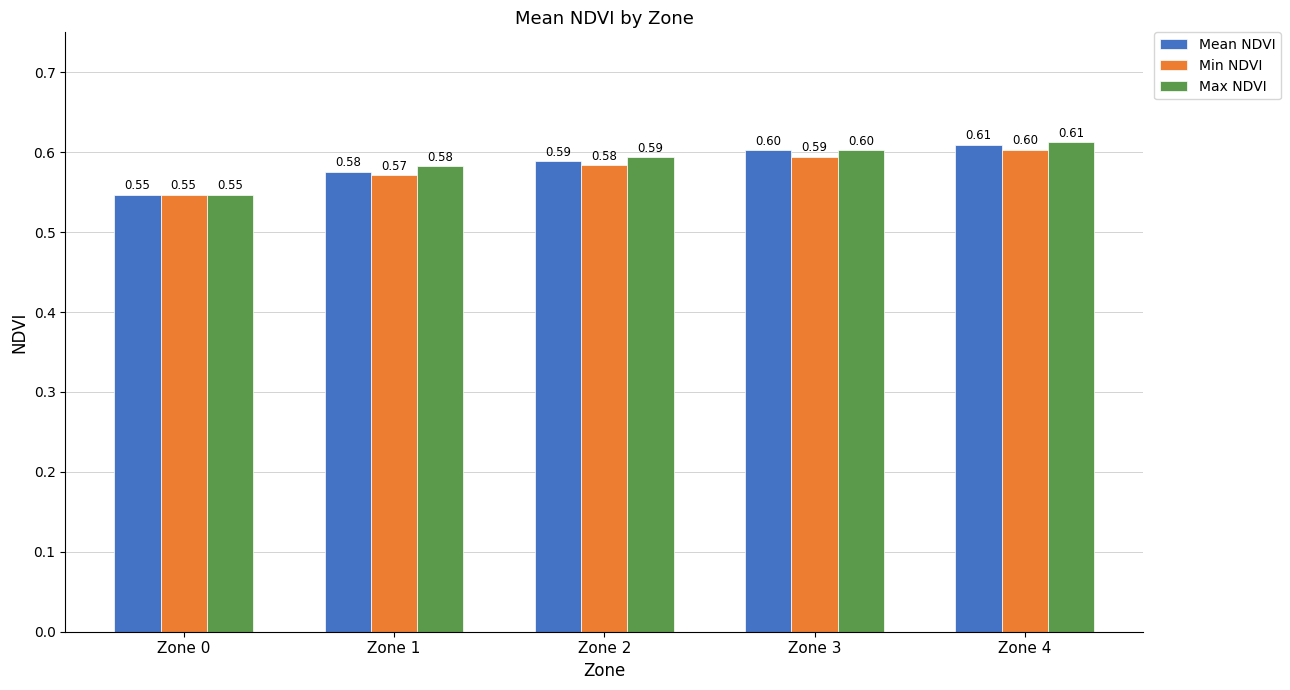

How many bars are there in each group?

3